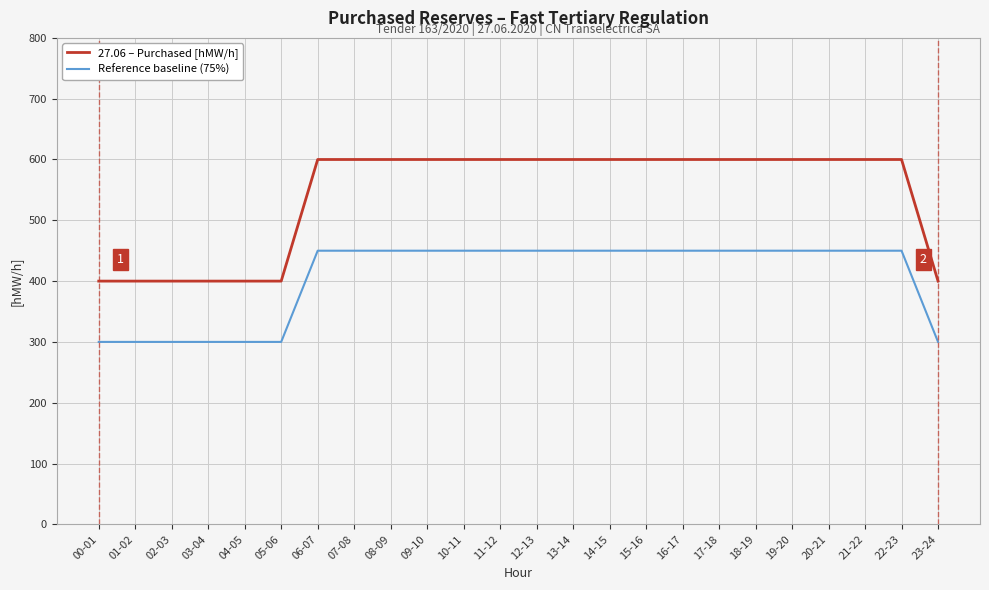

Which series has the widest spread of values?

27.06 – Purchased [hMW/h]